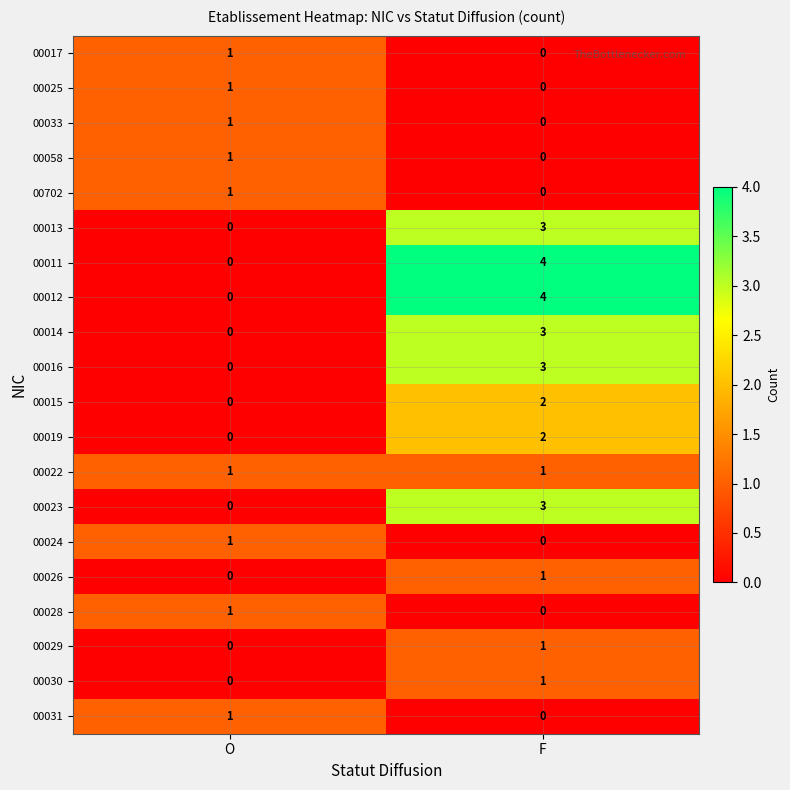

What is the difference between the maximum and minimum values in the 00016 series?

3